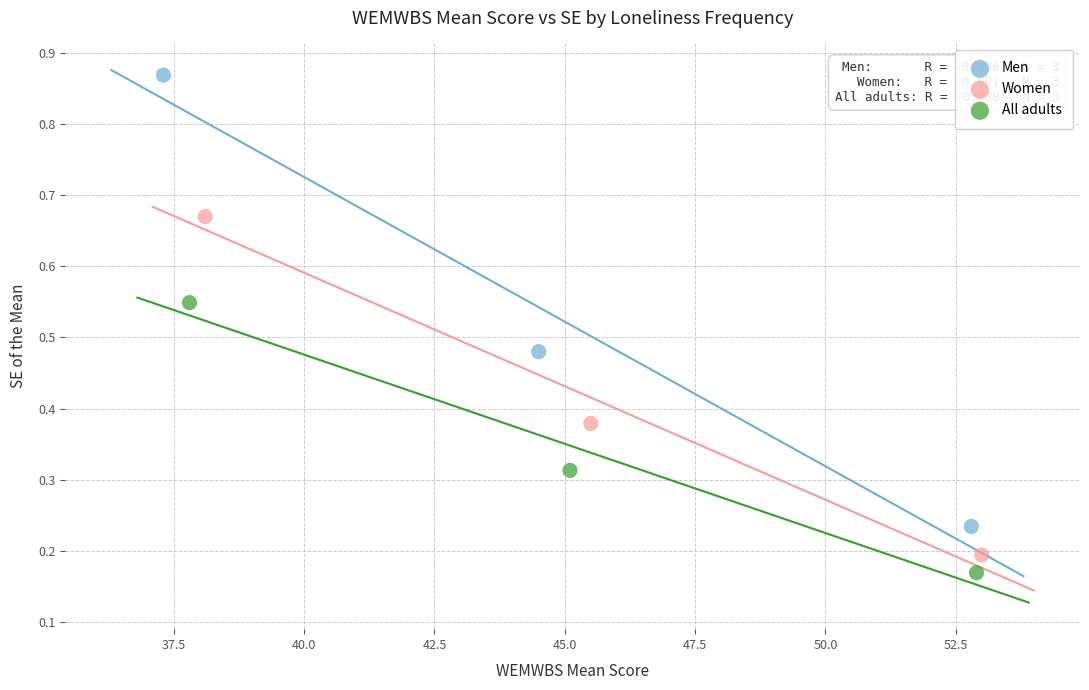

Which series contains the highest Y value?

Men